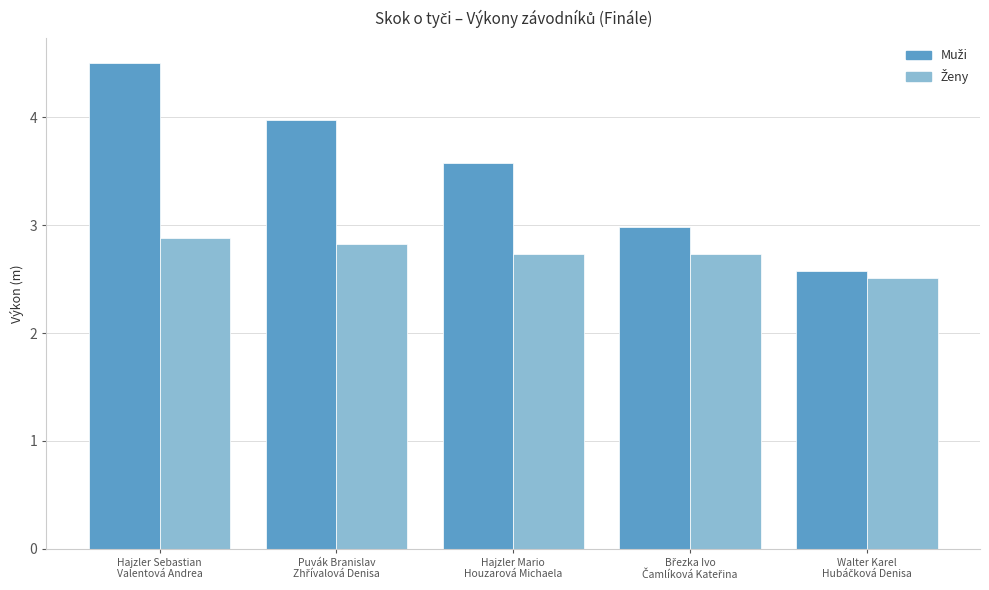

At how many categories does at least one series exceed 2?

5